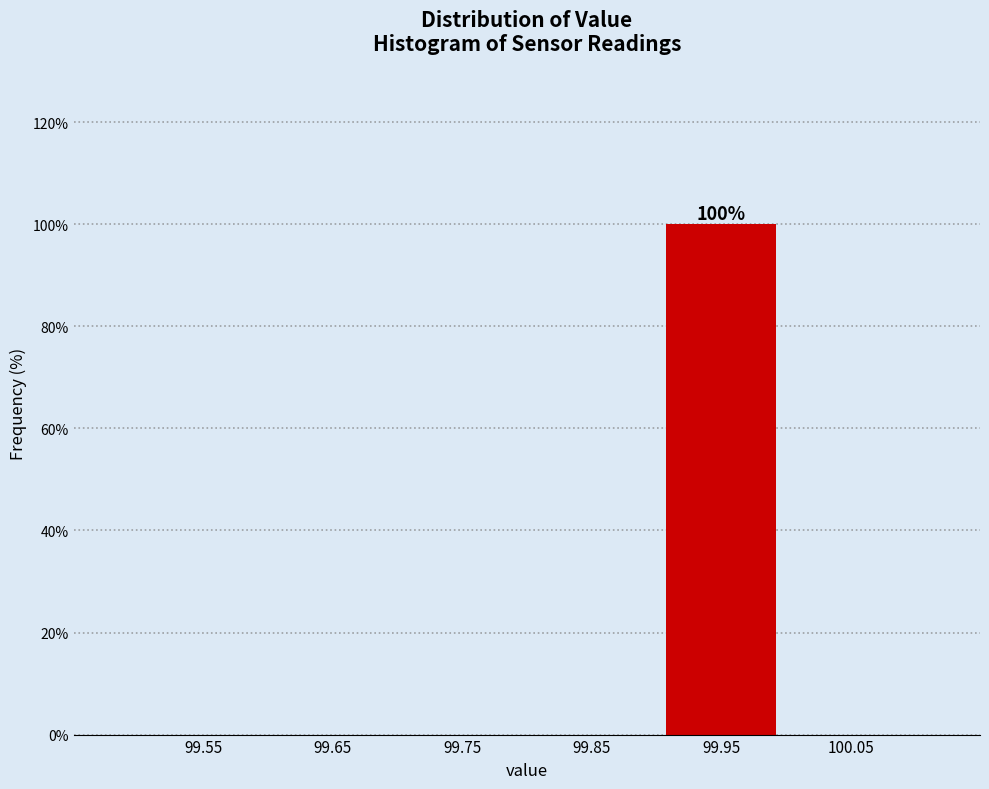

Reading left to right, transcribe all the data shown in this chart.

99.55=0	99.65=0	99.75=0	99.85=0	99.95=100	100.05=0